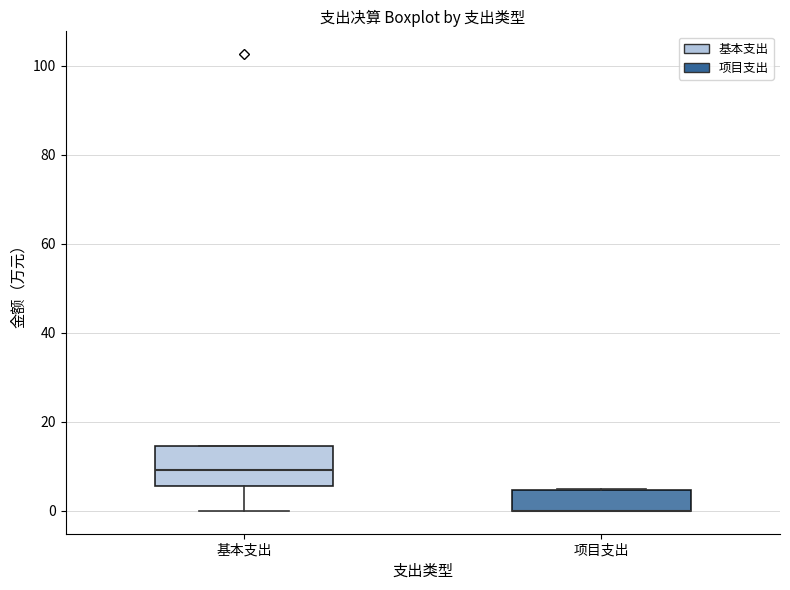

Comparing the boxes themselves (not the whiskers), which one is the tallest?

基本支出